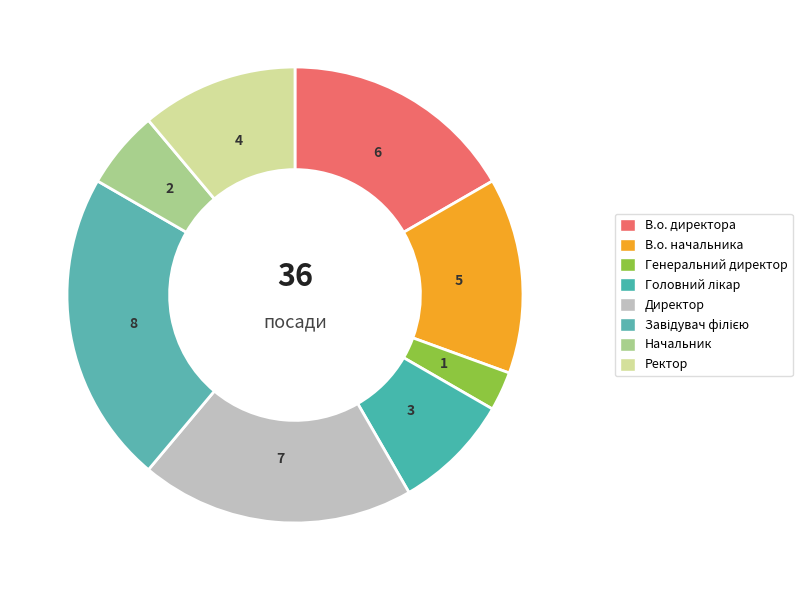

To the nearest percent, what is the difference between the Директор and Завідувач філією slice percentages?

3%